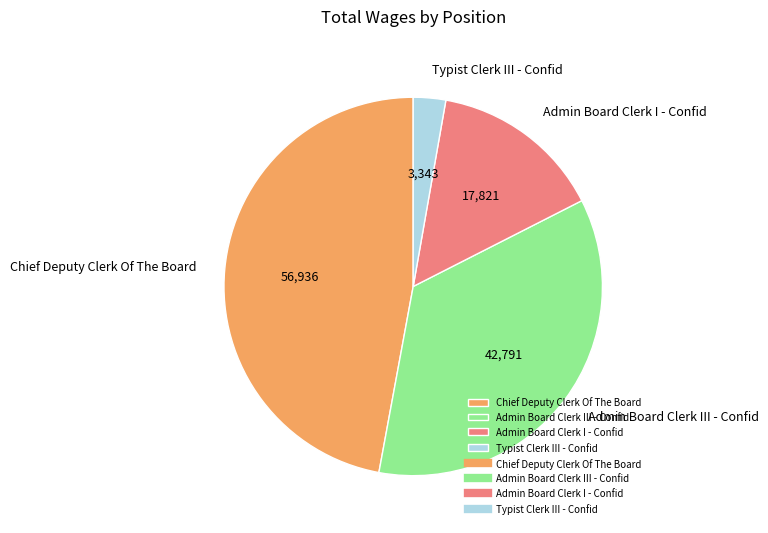

What is the ratio of the value at Chief Deputy Clerk Of The Board to the value at Typist Clerk III - Confid?

17.0